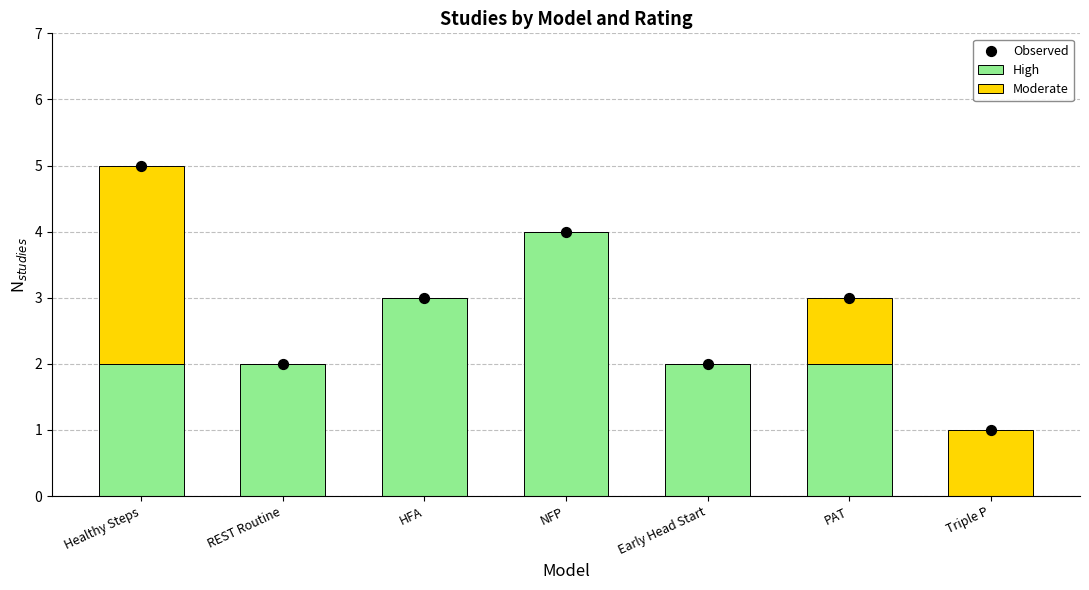

What are all the series names shown in the legend?

High, Moderate, Observed